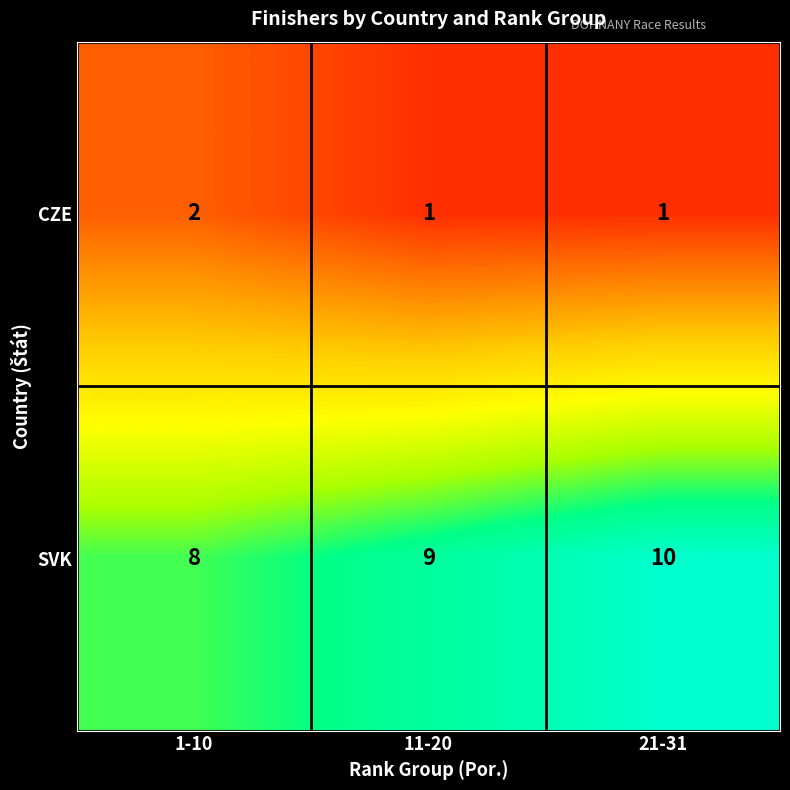

How many SVK values are between 8 and 10?

3